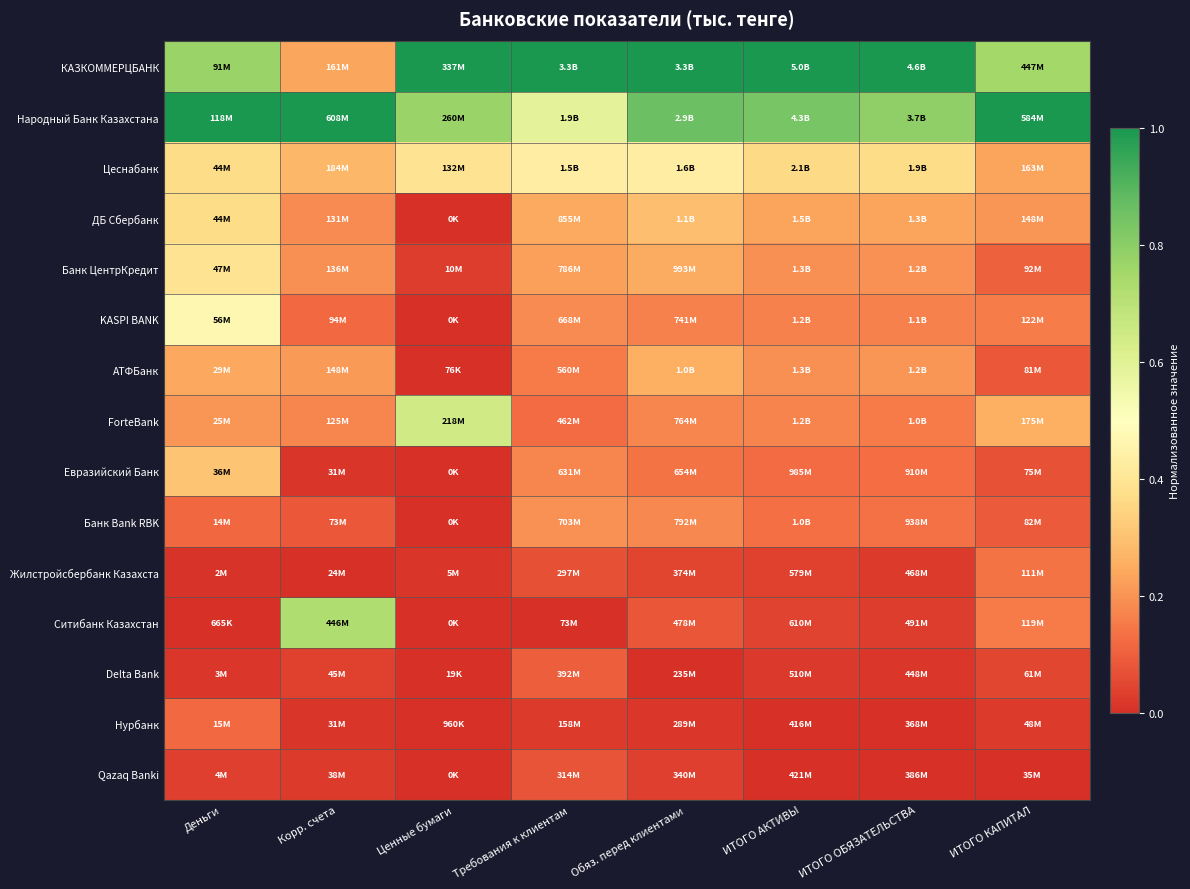

What is the difference between the highest and lowest values at ИТОГО АКТИВЫ?

1.0